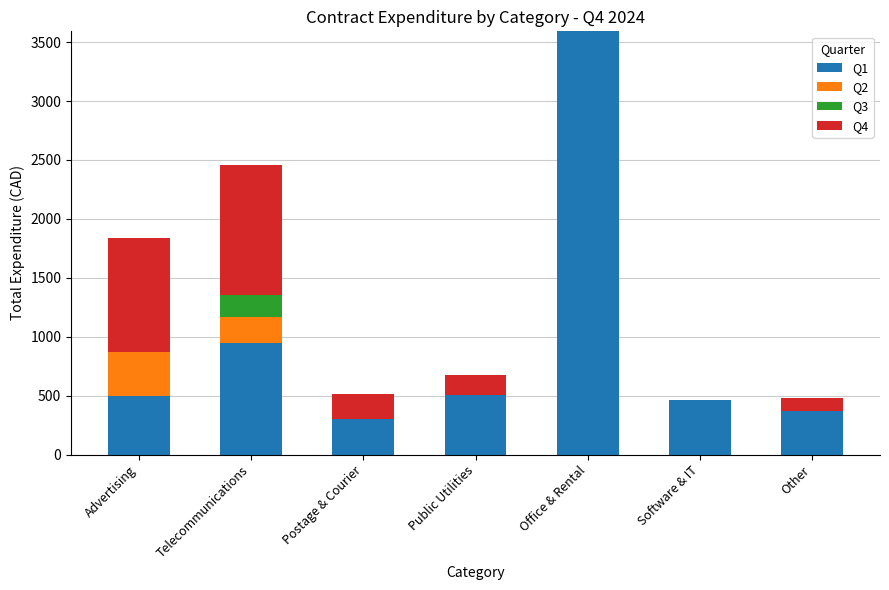

At which category is the sum across all series the highest?

Office & Rental